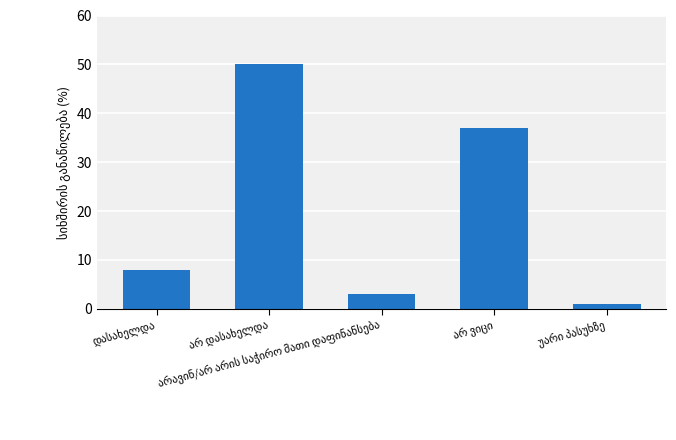

What is the difference between the second highest and second lowest values?

34